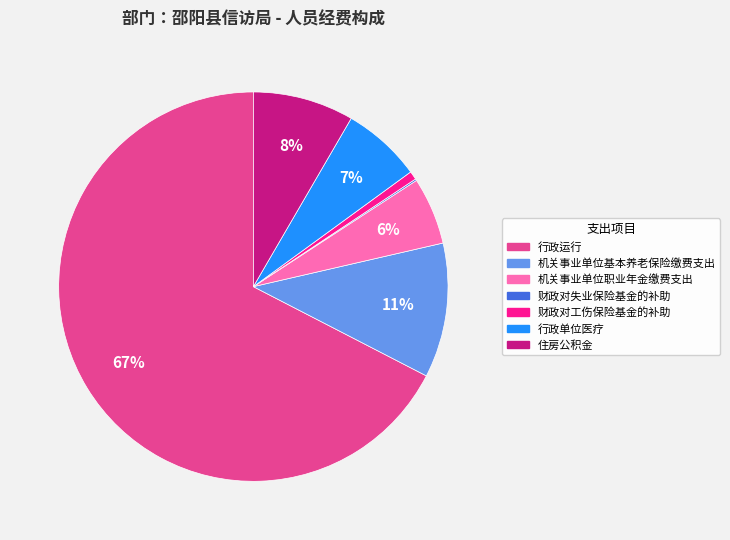

Which has a higher value, 住房公积金 or 行政单位医疗?

住房公积金